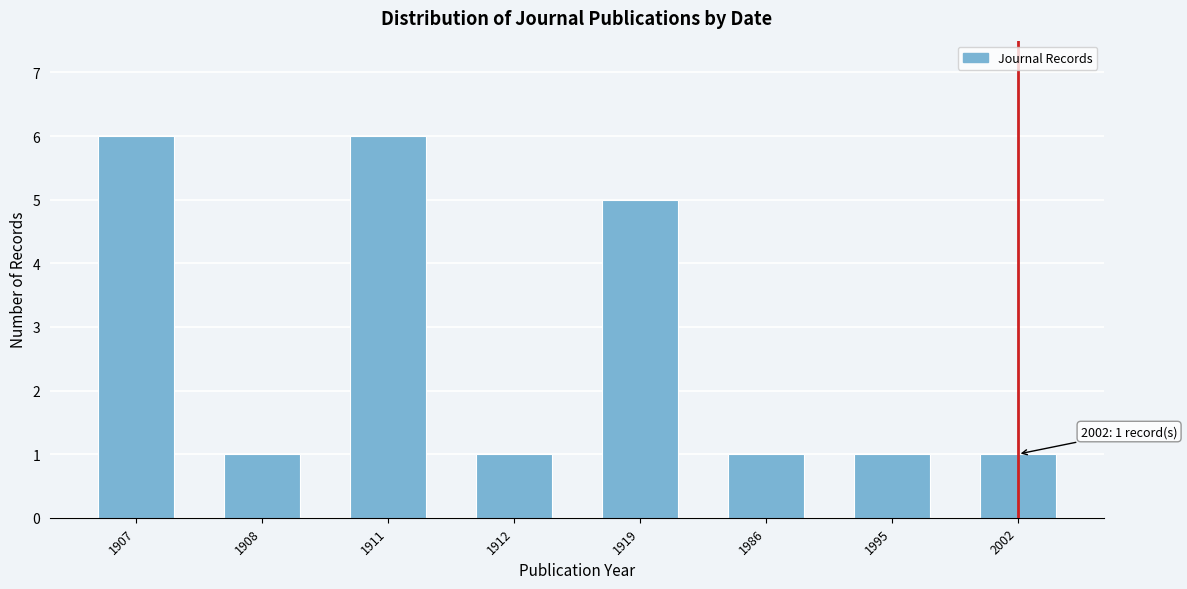

Reading left to right, list all the values displayed in this chart.

6	1	6	1	5	1	1	1